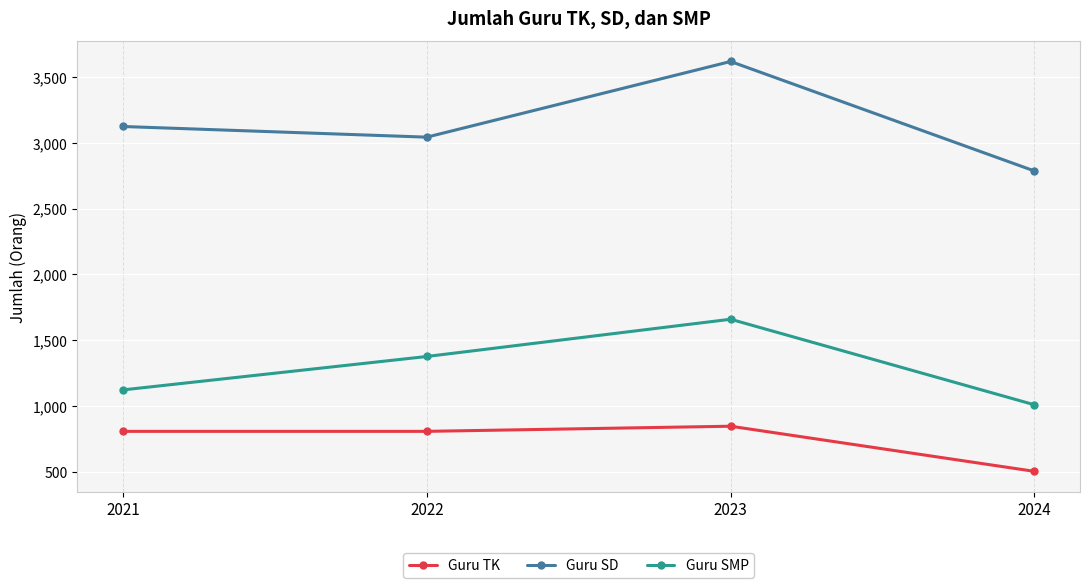

The Guru SMP series shows 1659 at 2023. True or false?

True